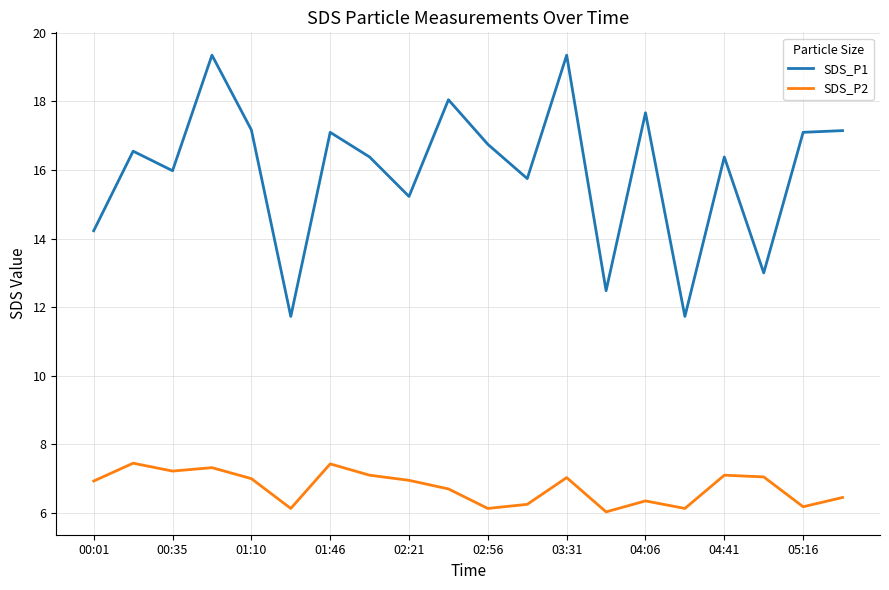

List the series in order of their overall mean, lowest first.

SDS_P2, SDS_P1